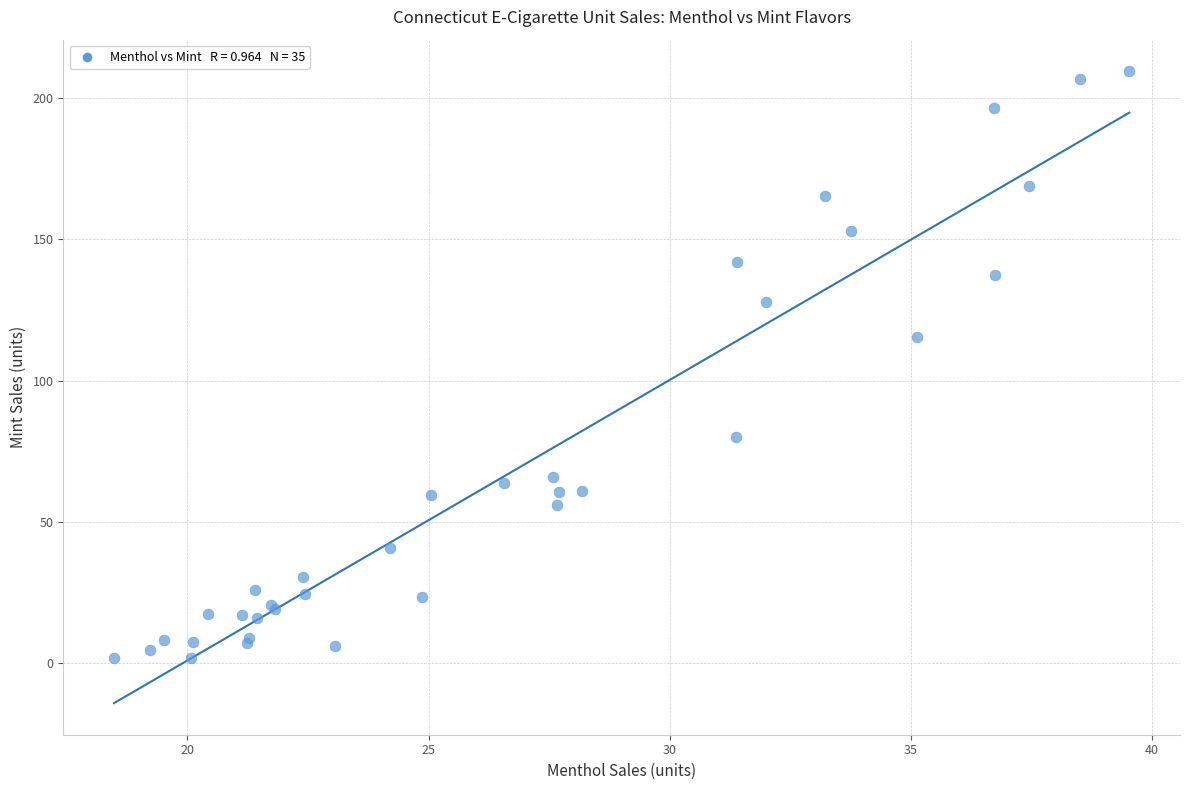

What Y value in the scatter plot is closest to 105?

115.3